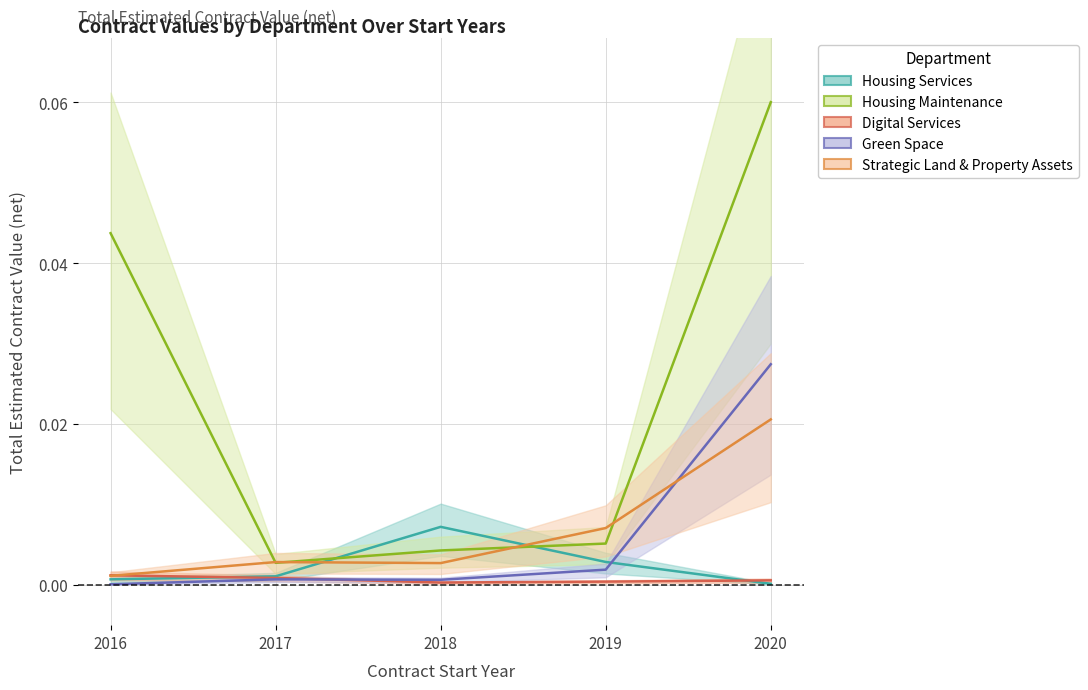

What are all the series names shown in the legend?

Housing Services, Housing Maintenance, Digital Services, Green Space, Strategic Land & Property Assets